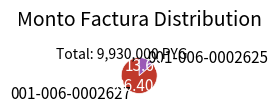

True or false: 001-006-0002625 accounts for 5% of the total.

False